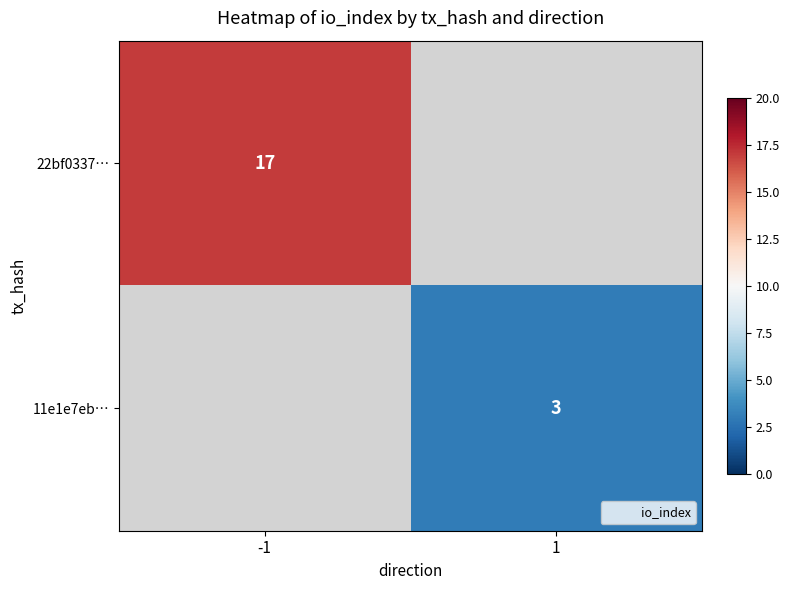

What is the greatest value displayed?

17.0